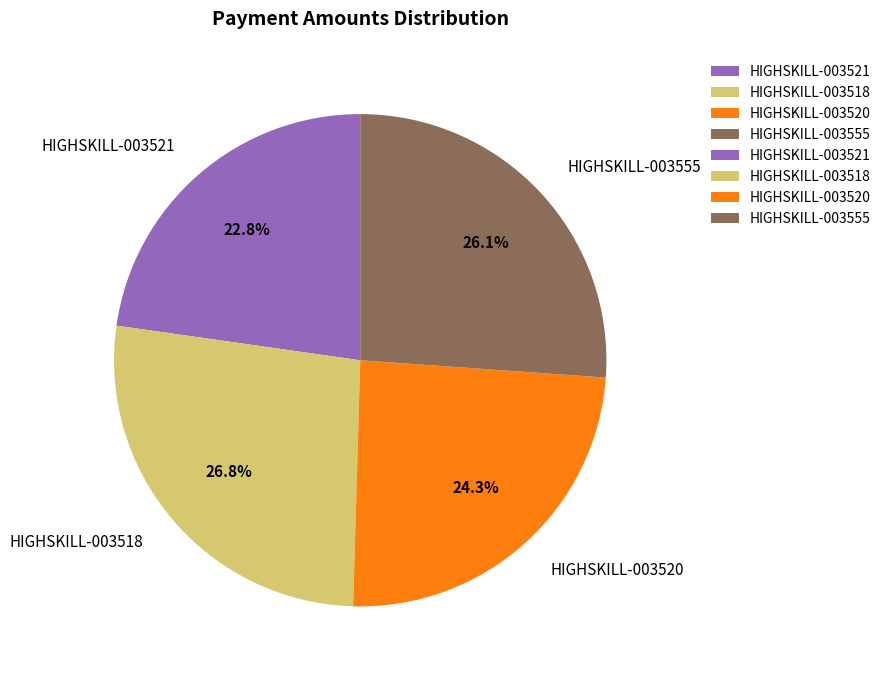

The HIGHSKILL-003518 slice represents 35% of the pie. True or false?

False